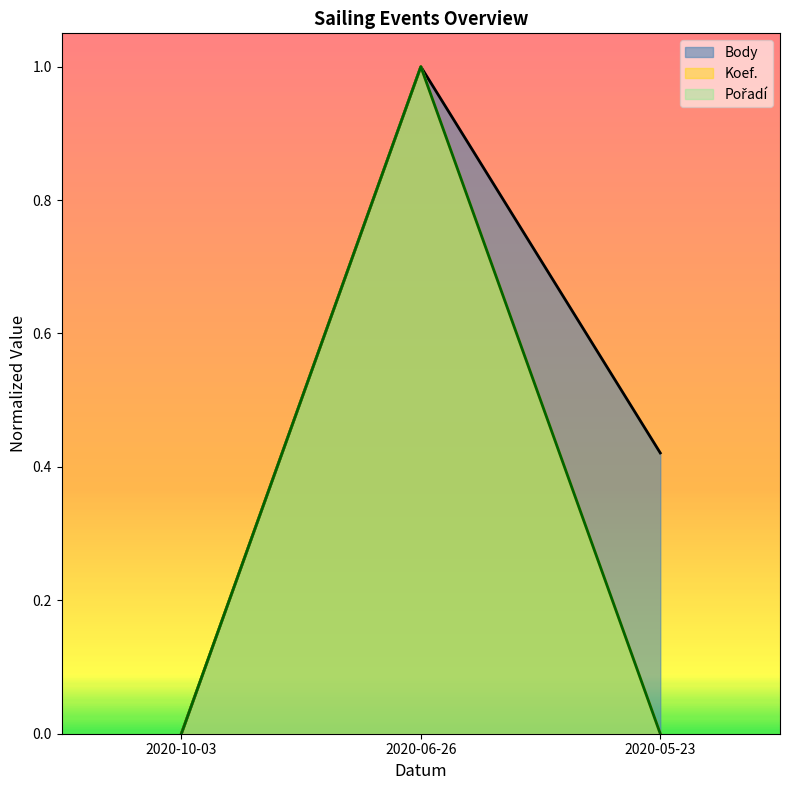

Reading left to right, what are all the values shown in this chart?

Body: 2020-10-03=0.0	2020-06-26=1.0	2020-05-23=0.4
Koef.: 2020-10-03=0.0	2020-06-26=1.0	2020-05-23=0.0
Pořadí: 2020-10-03=0.0	2020-06-26=1.0	2020-05-23=0.0